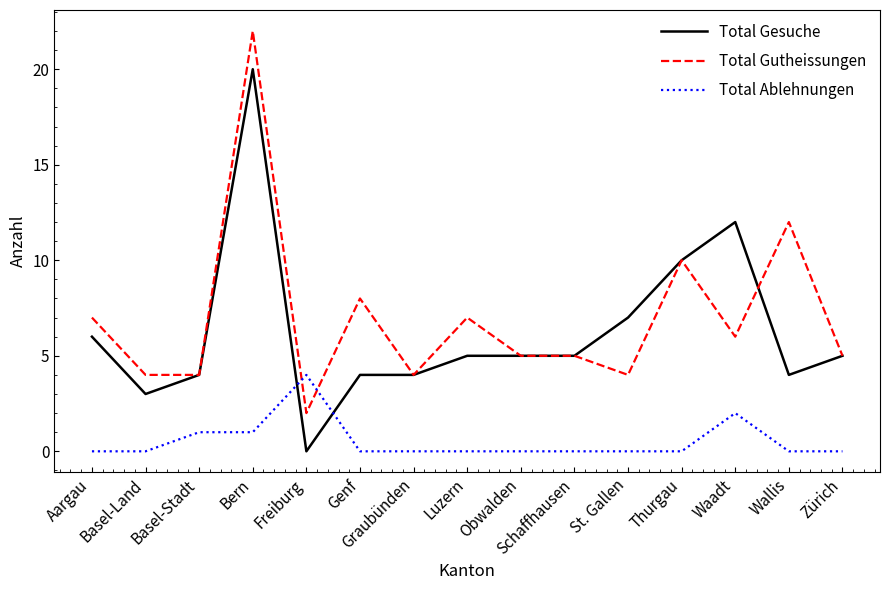

What is the sum of all Total Gutheissungen values?

105